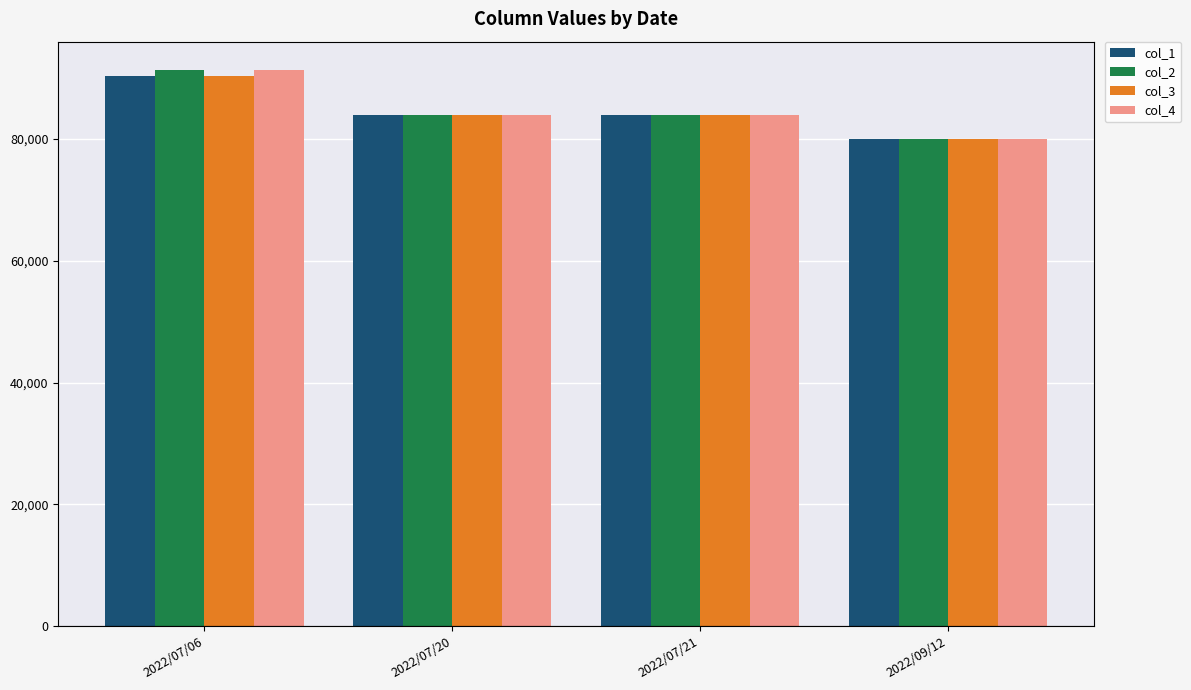

Between 2022/07/06 and 2022/09/12, which series saw the biggest shift?

col_4